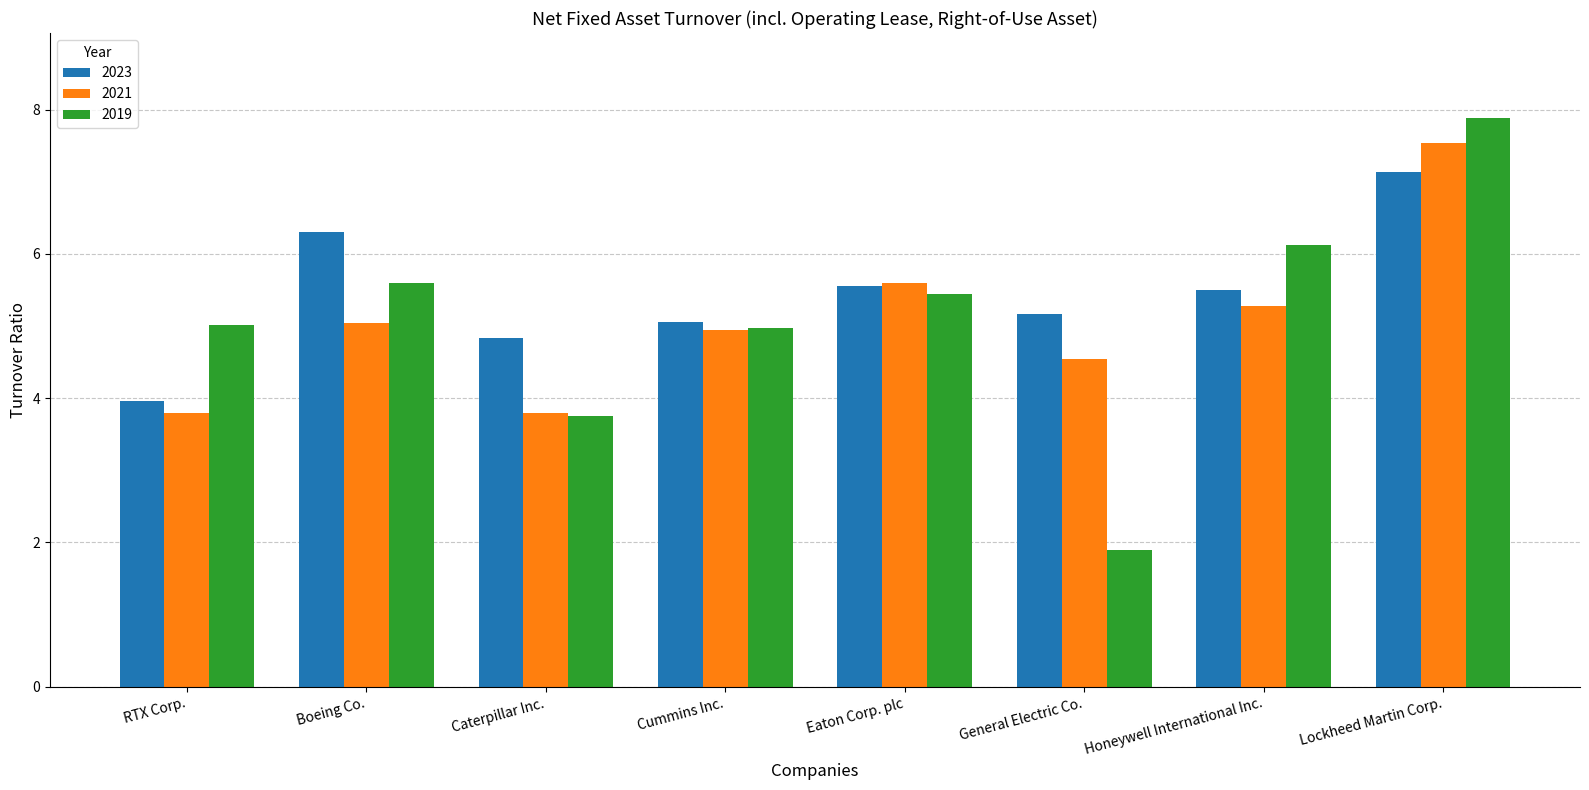

How many groups of bars are there?

8